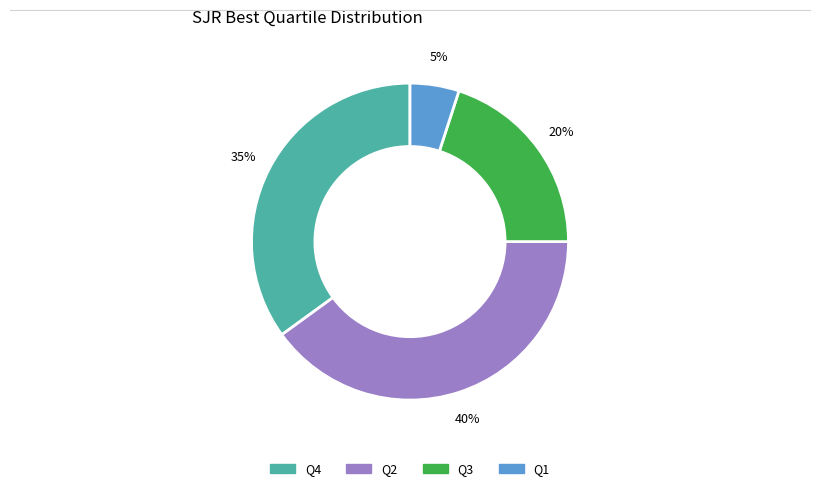

How many segments does this pie chart have?

4